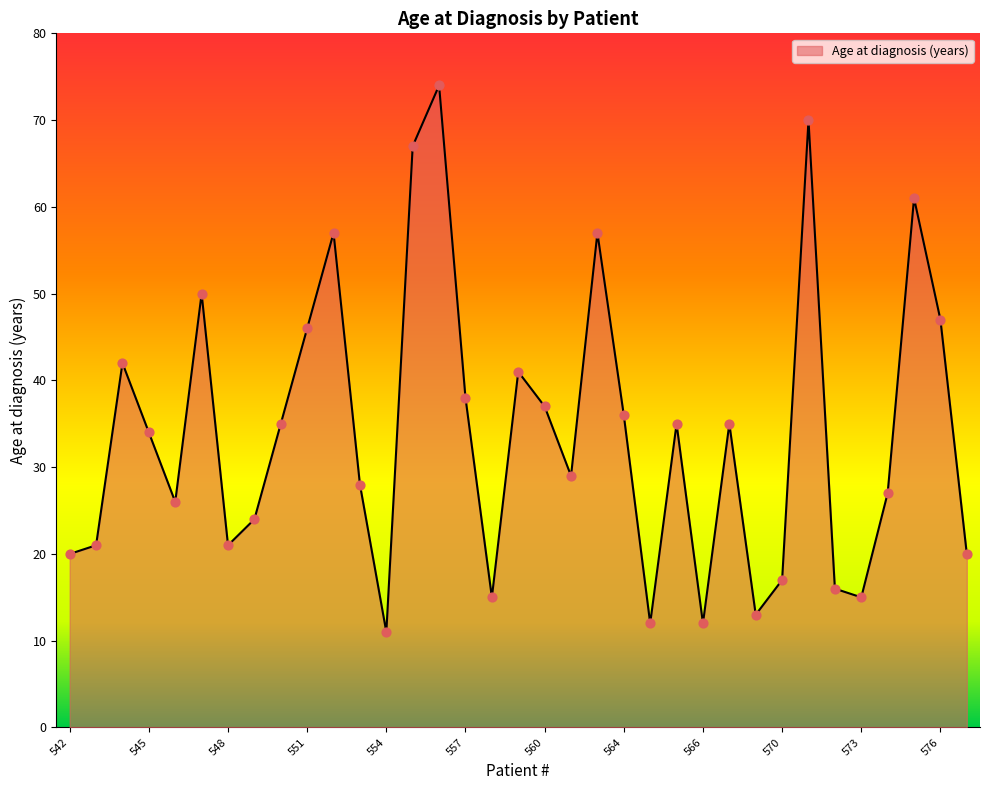

What is the difference between the maximum and minimum values?

63